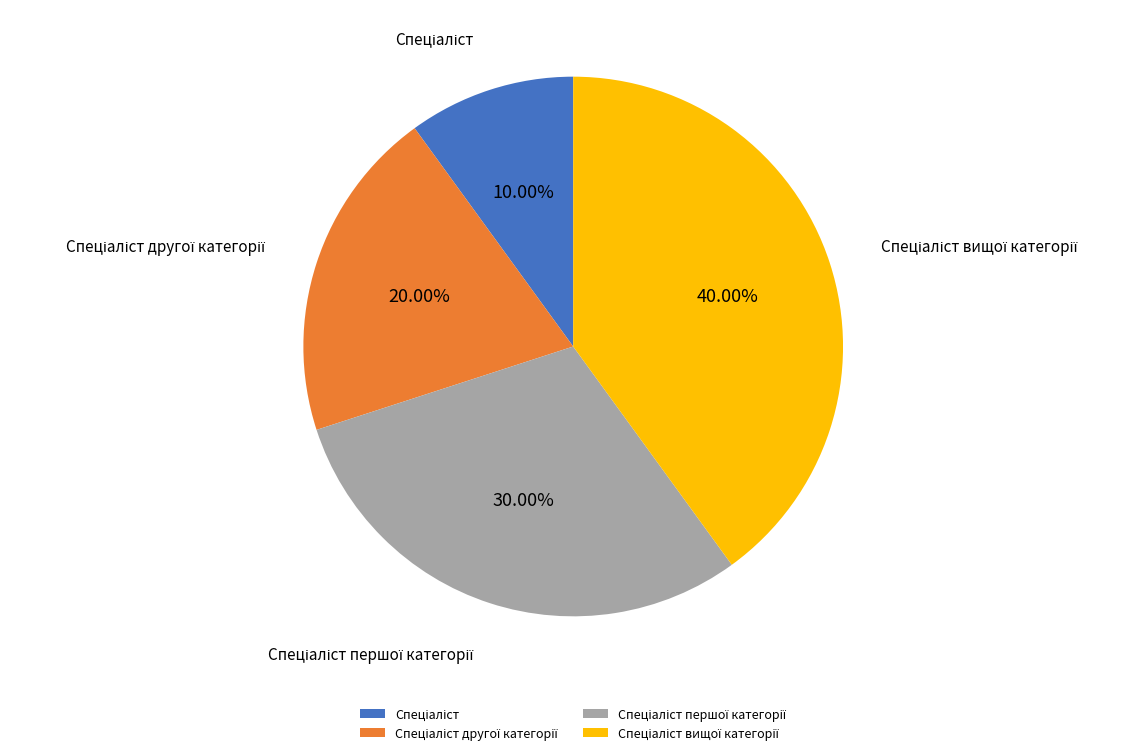

Does any single category account for the majority?

No